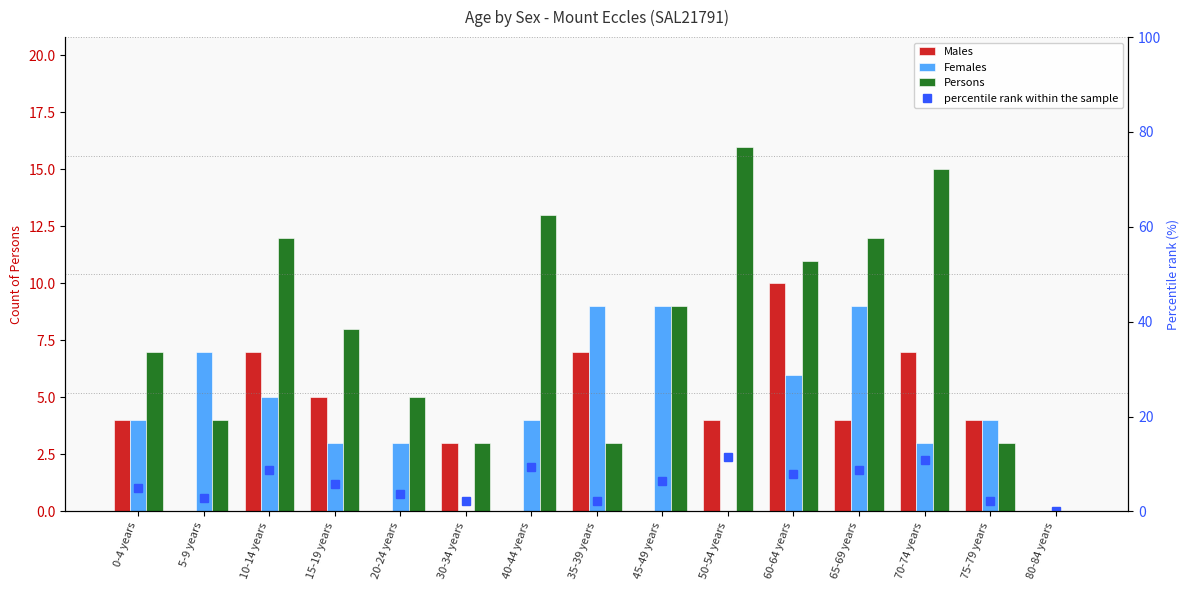

What is the spread (max minus min) of values at 65-69 years?

8.0